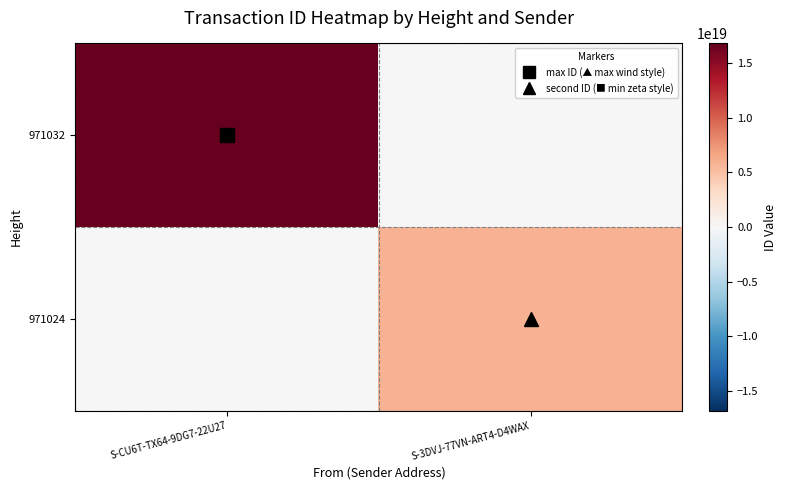

Between S-CU6T-TX64-9DG7-22U27 and S-3DVJ-77VN-ART4-D4WAX, which series saw the biggest shift?

971032